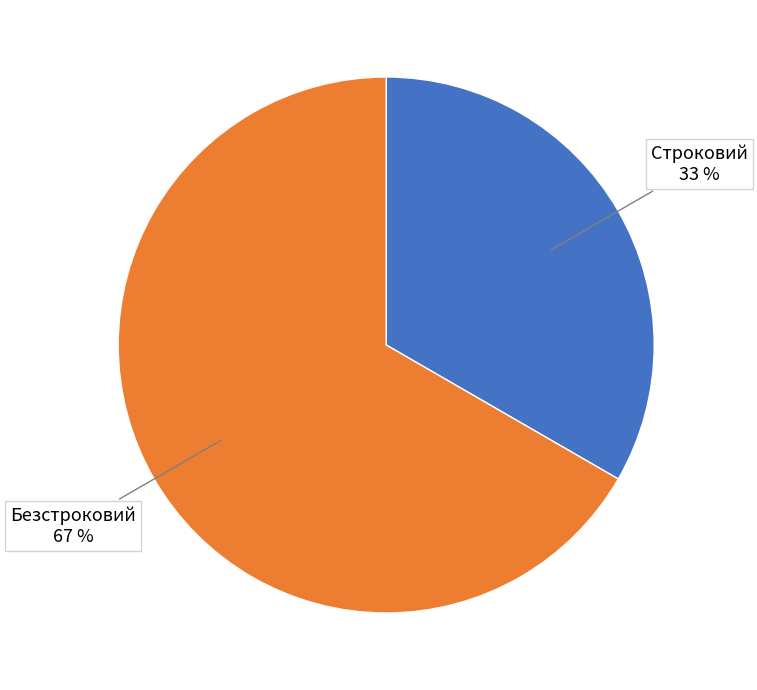

Which category accounts for the majority?

Безстроковий